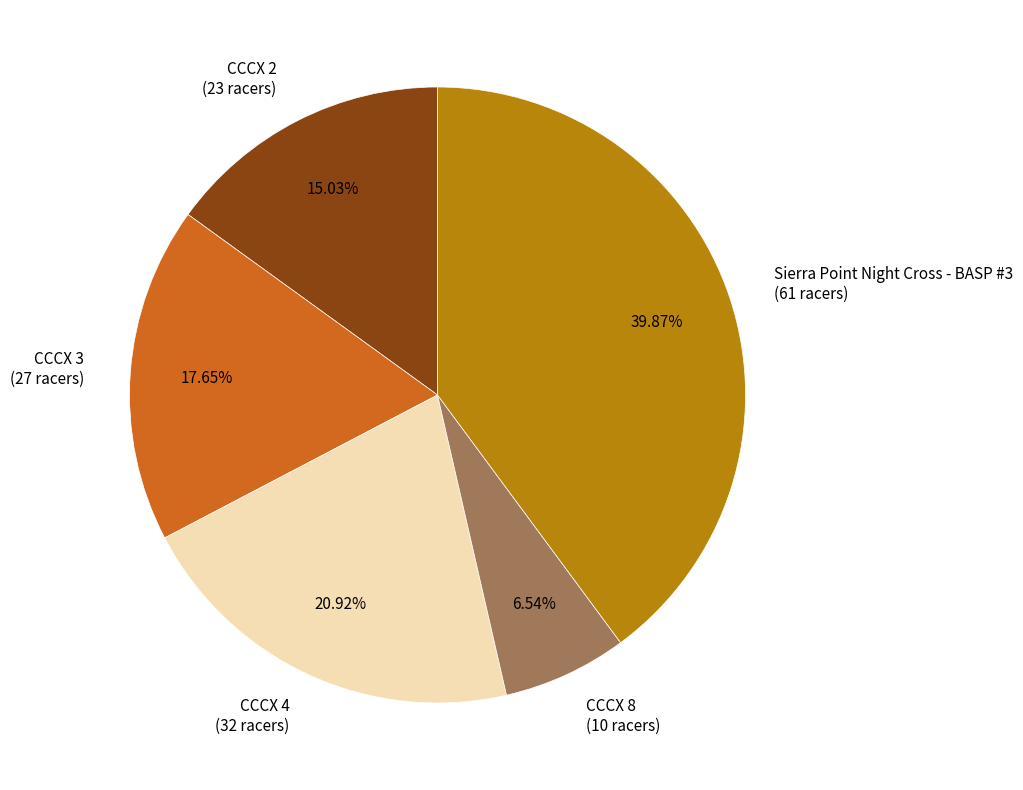

To the nearest percent, what is the combined percentage of CCCX 4 and Sierra Point Night Cross - BASP #3?

61%